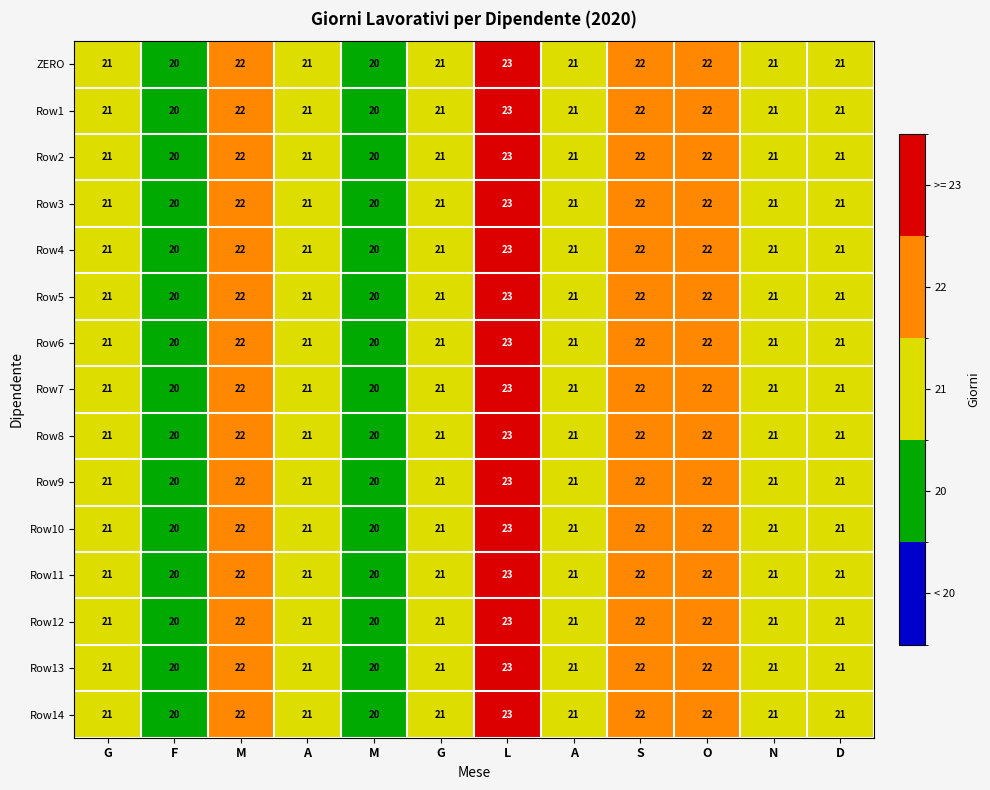

At how many categories does at least one series exceed 20?

10